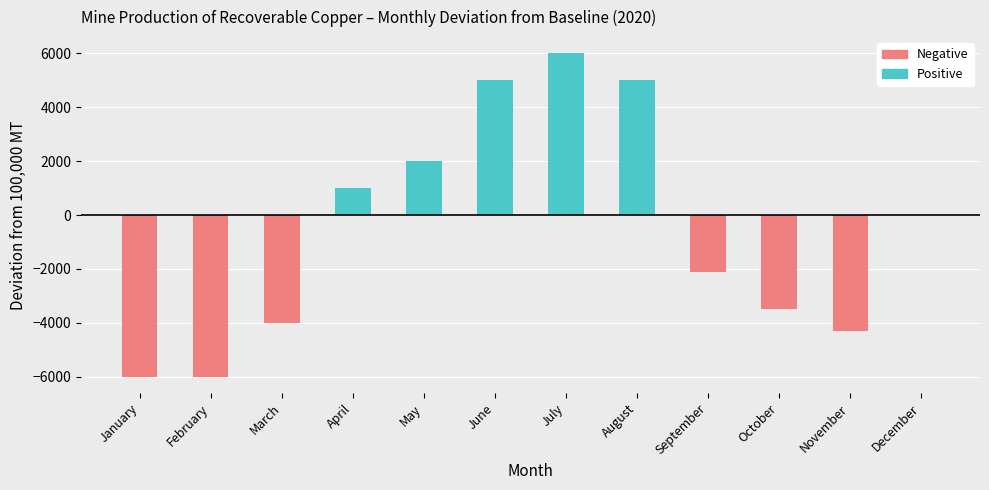

How many groups of bars are there?

6